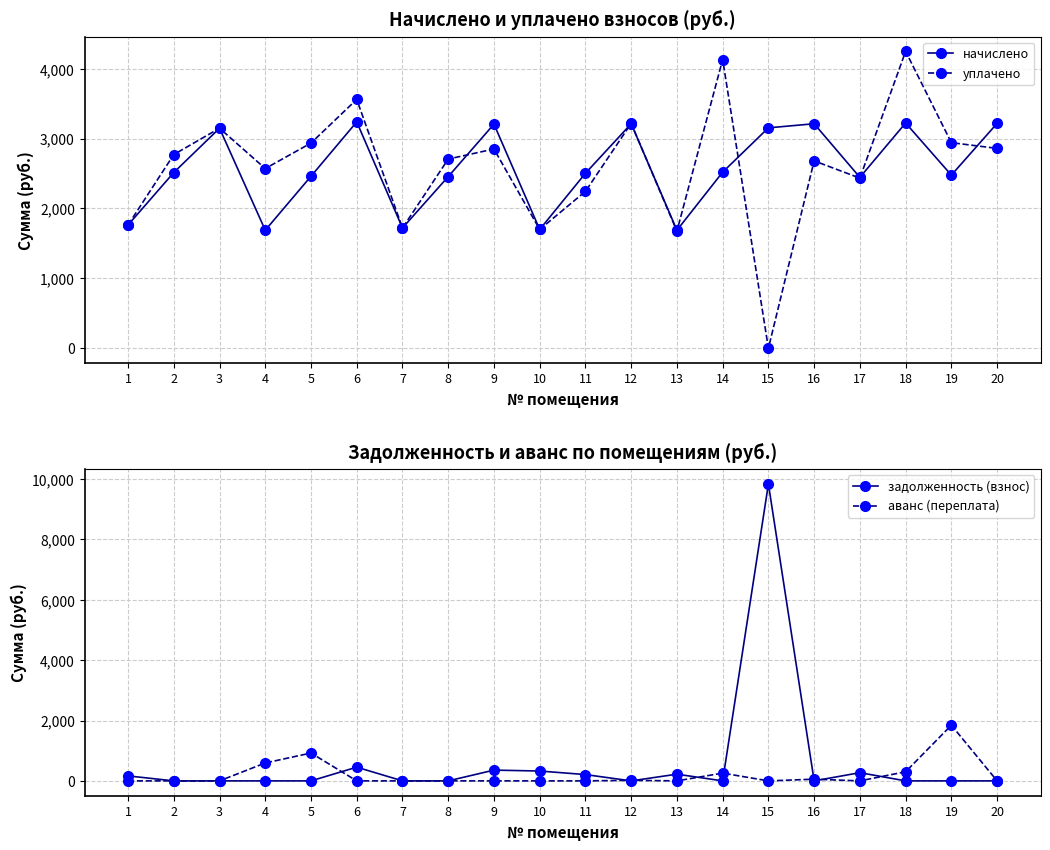

What is the difference between the maximum and minimum values in the уплачено series?

4248.7